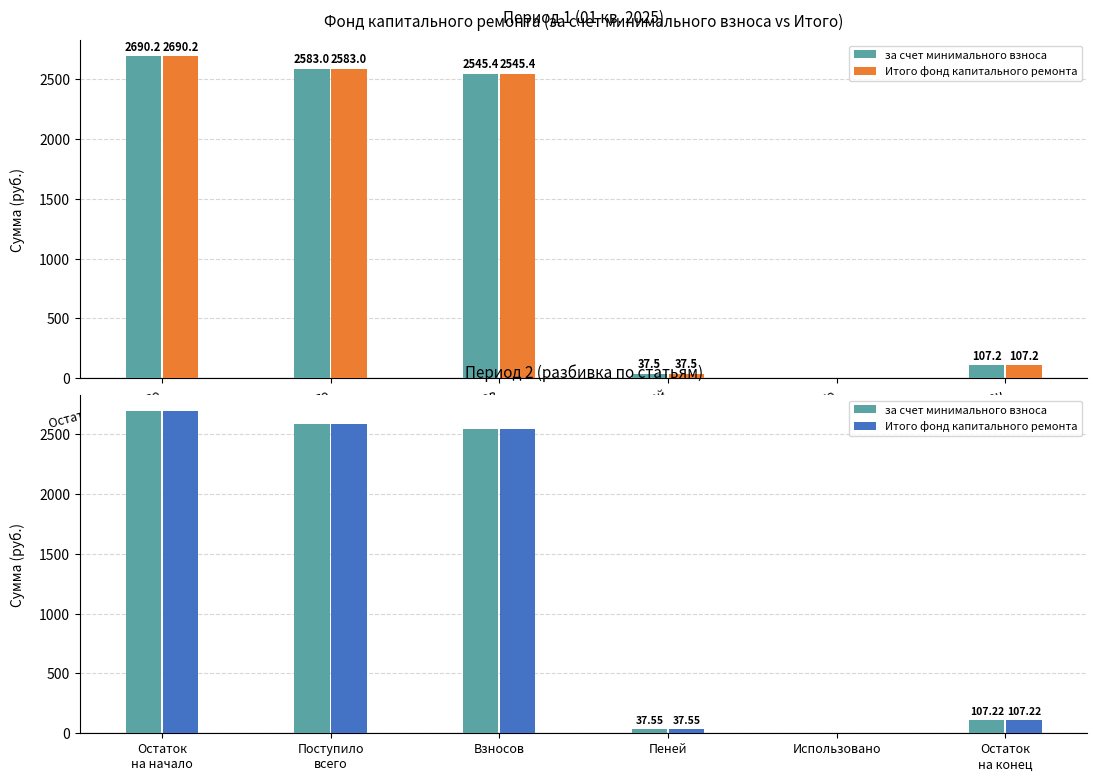

At which label does за счет минимального взноса first exceed 2545?

Остаток на начало